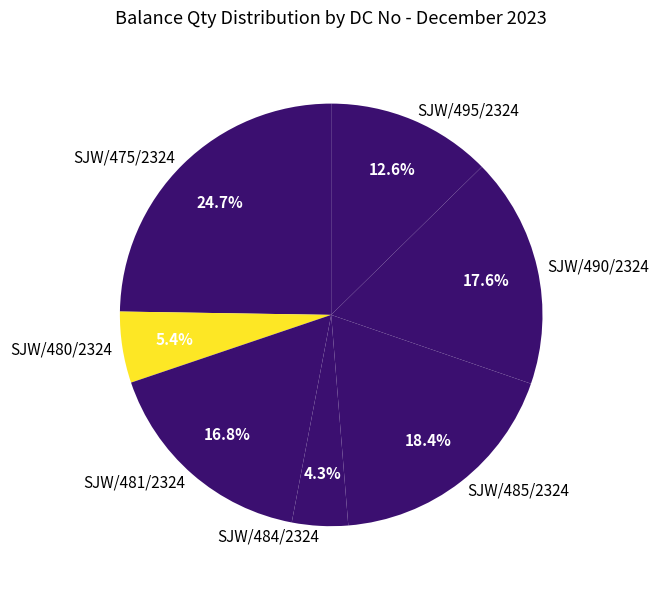

Is it true that SJW/480/2324 is 18% of the pie?

False